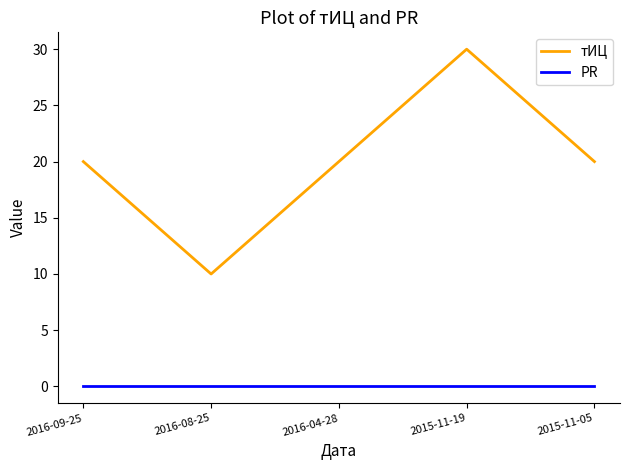

List the series in order of their peak value, highest first.

тИЦ, PR